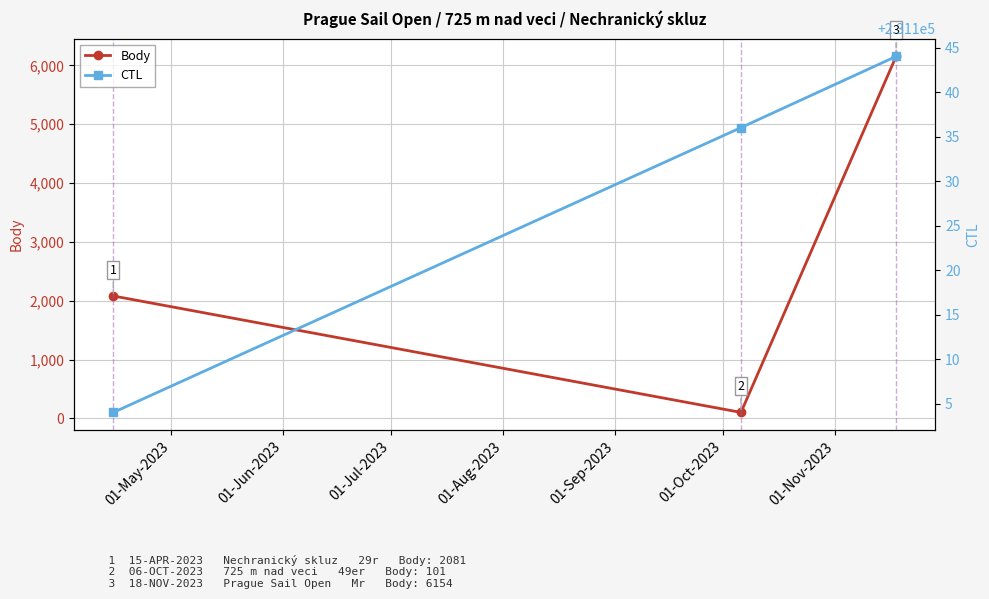

What is the value of the Body point at the 1st from the left?

2081